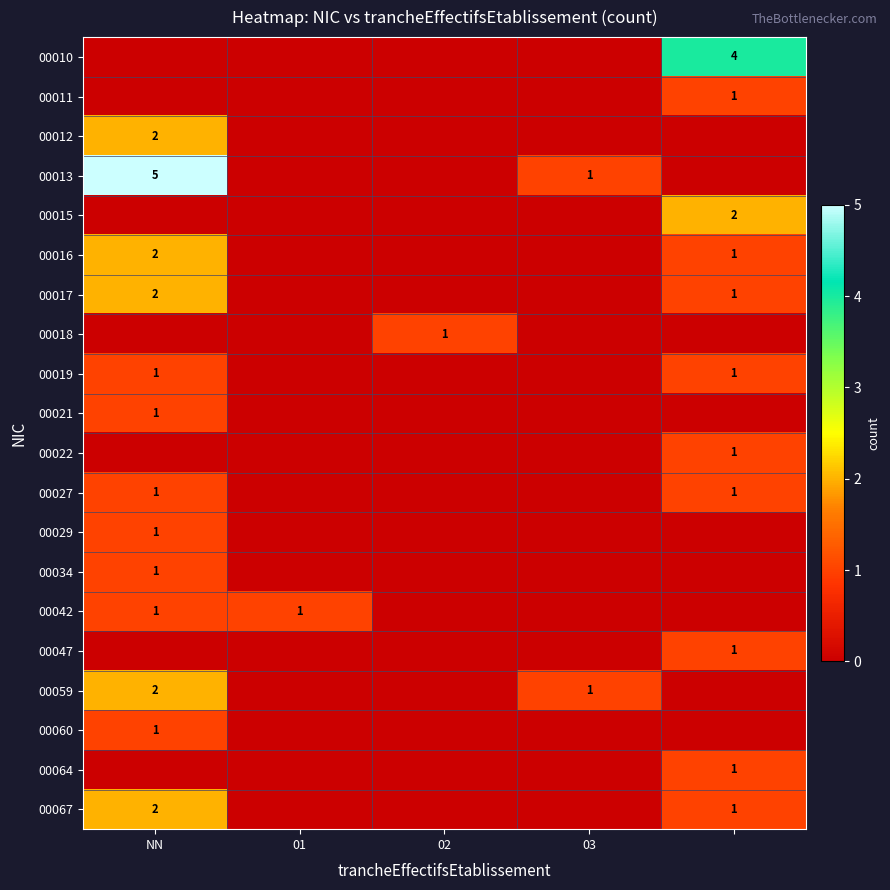

What is the difference between the maximum and minimum values in the 00016 series?

2